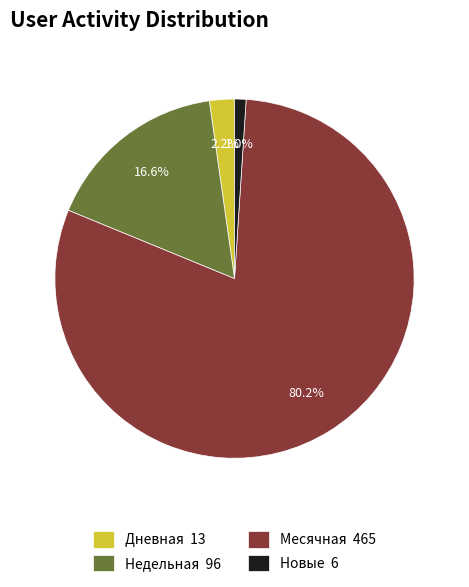

What is the smallest slice in the pie chart?

Новые 6